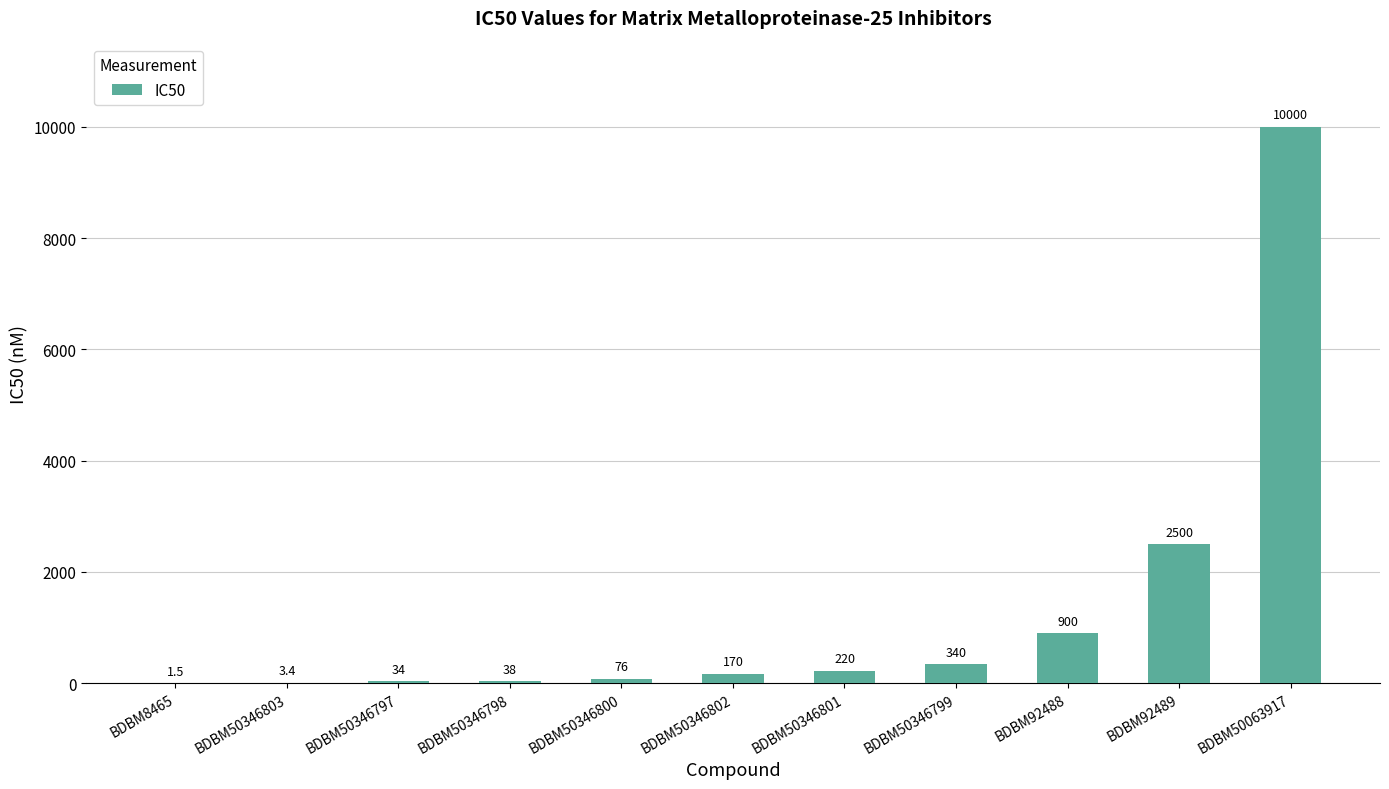

Reading left to right, list all the values displayed in this chart.

1.5	3.4	34.0	38.0	76.0	170.0	220.0	340.0	900.0	2500.0	10000.0